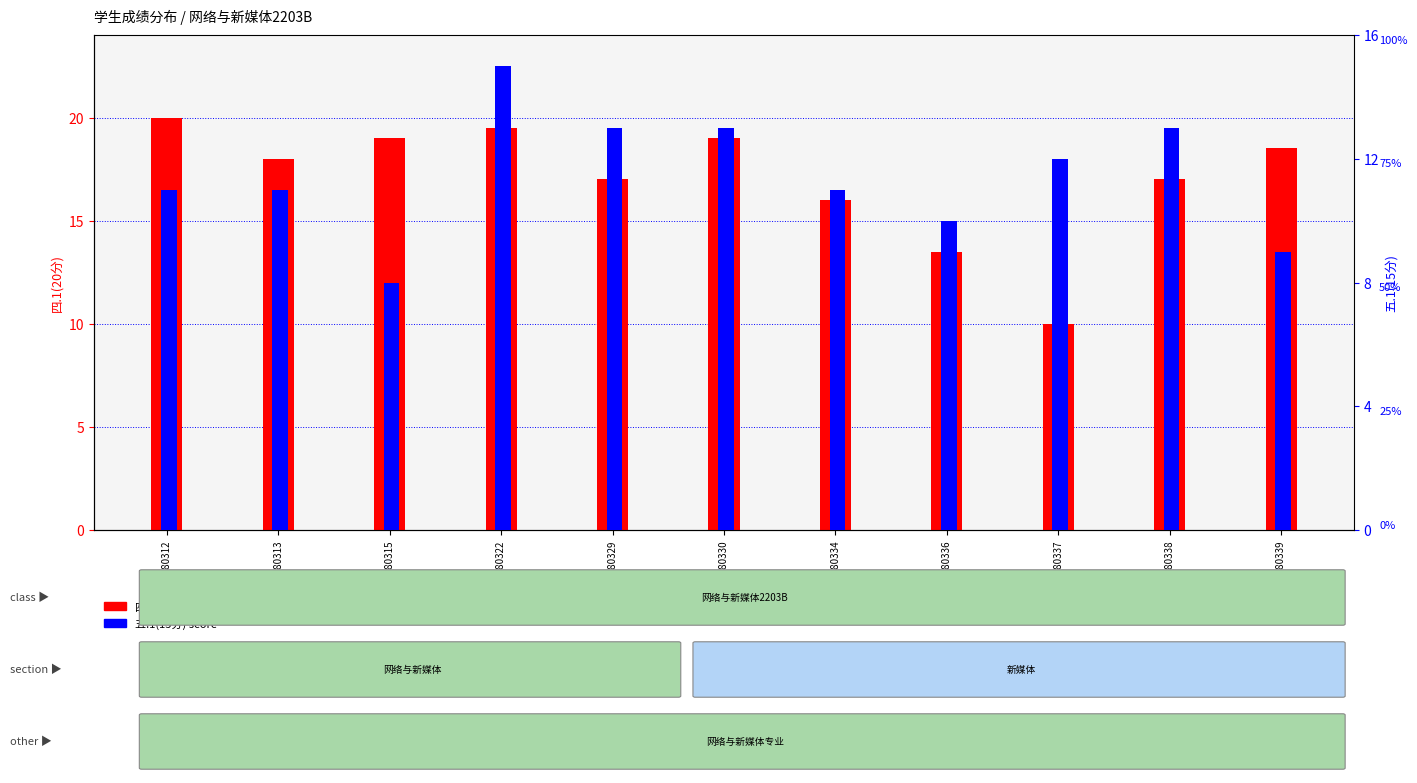

What are all the series names shown in the legend?

四.1(20分), 五.1(15分)